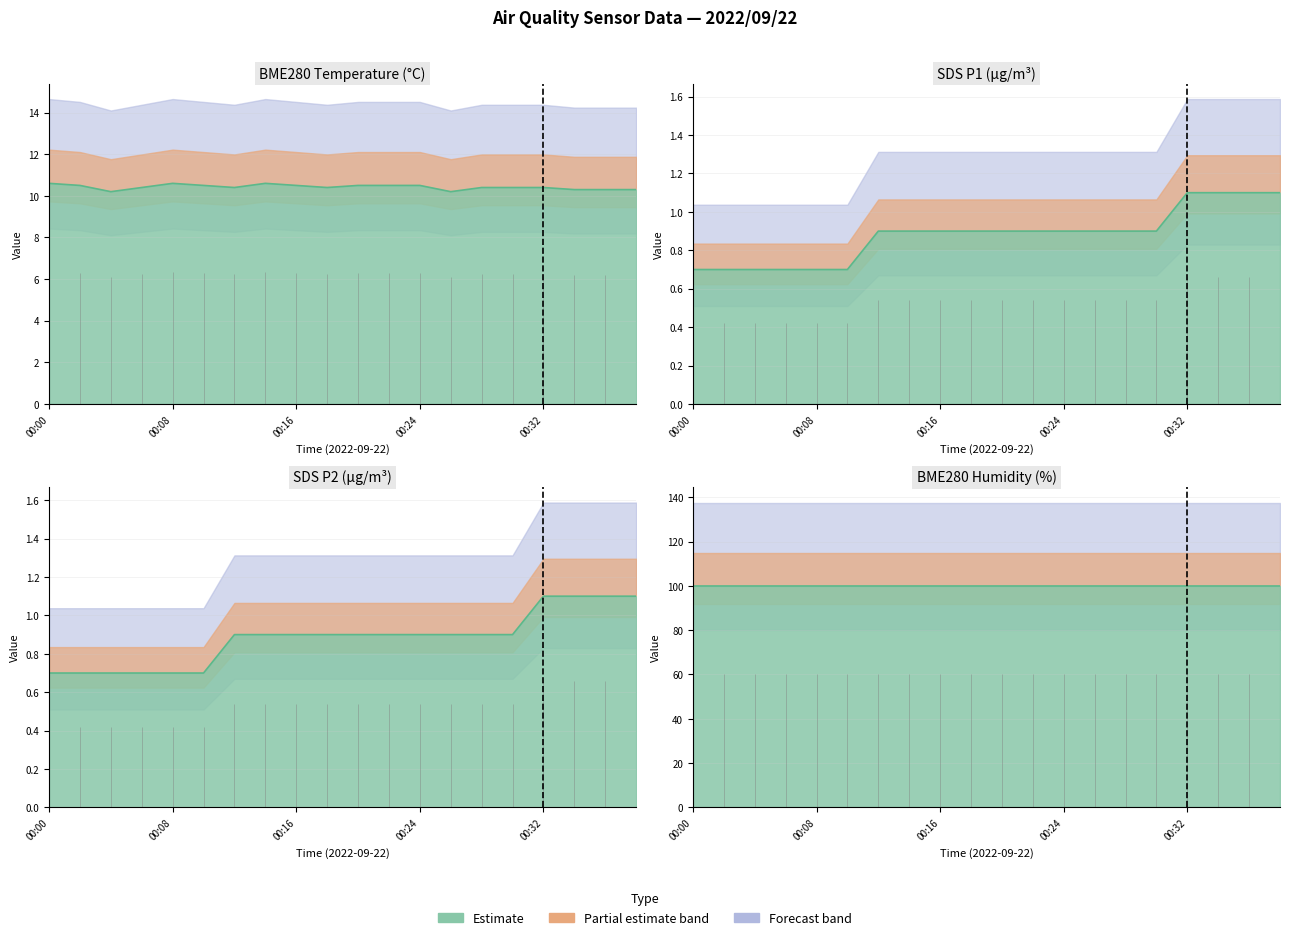

True or false: SDS_P2 has more than 1 points higher than both neighbors.

False